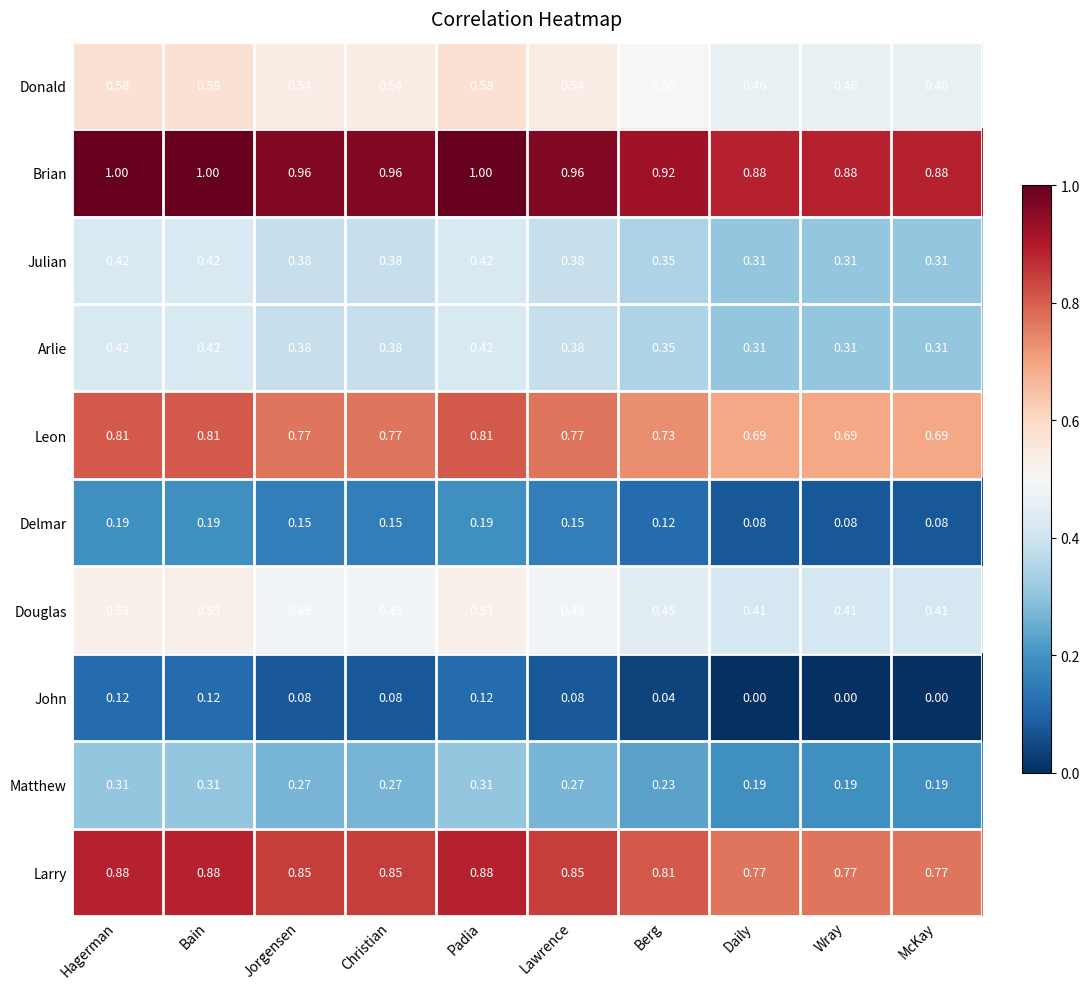

Which series has the largest total across all categories?

Brian